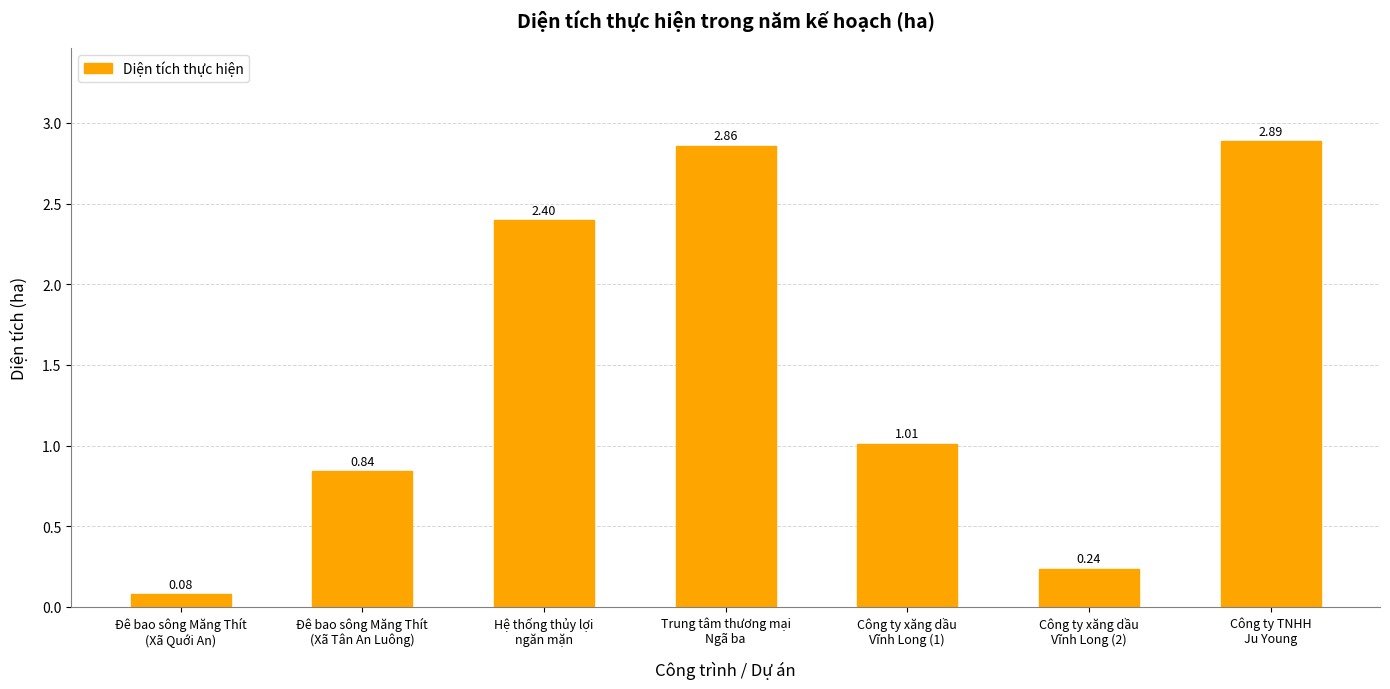

True or false: the data shows 5.0 at Công ty TNHH
Ju Young.

False